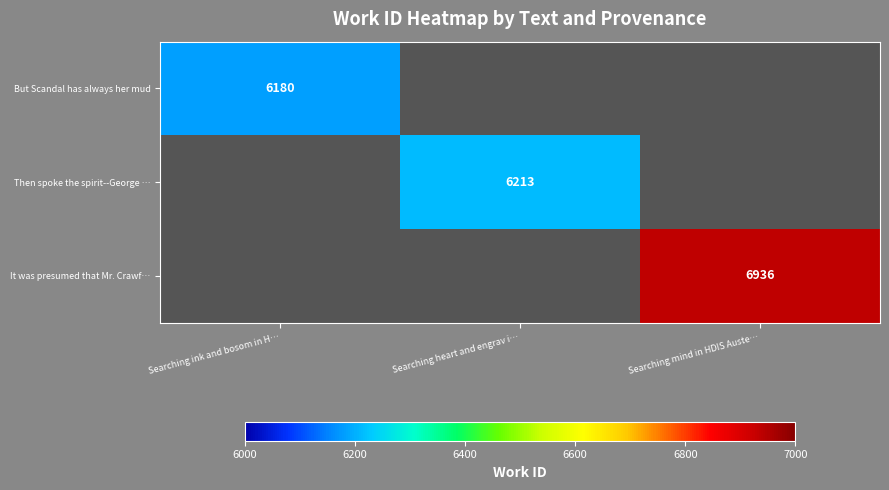

What is the greatest value displayed?

6936.0